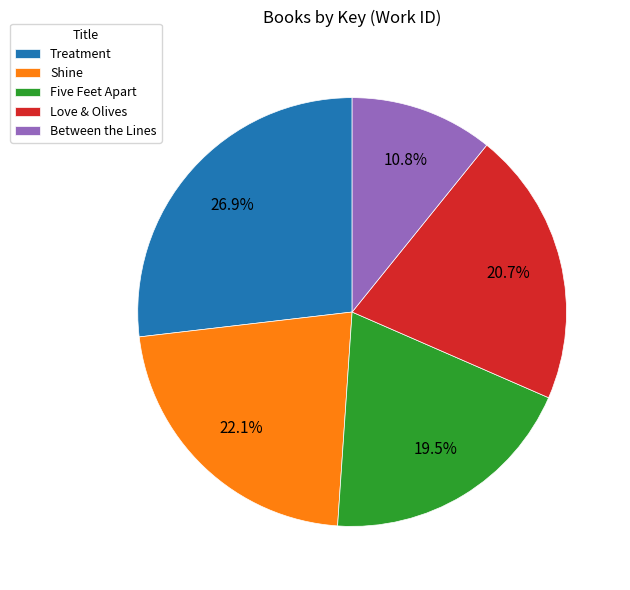

Does Treatment represent more than half of the total?

No